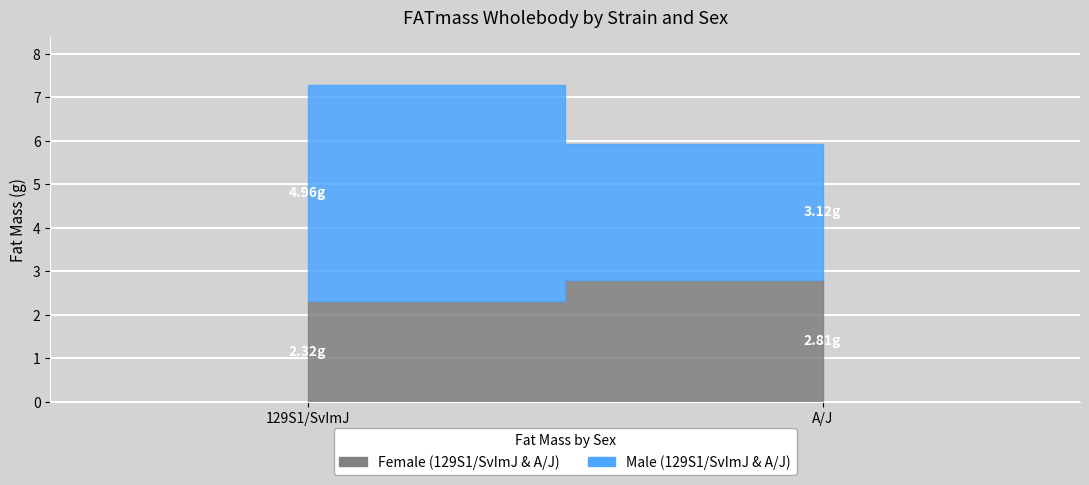

True or false: Male has more than 0 points higher than both neighbors.

True